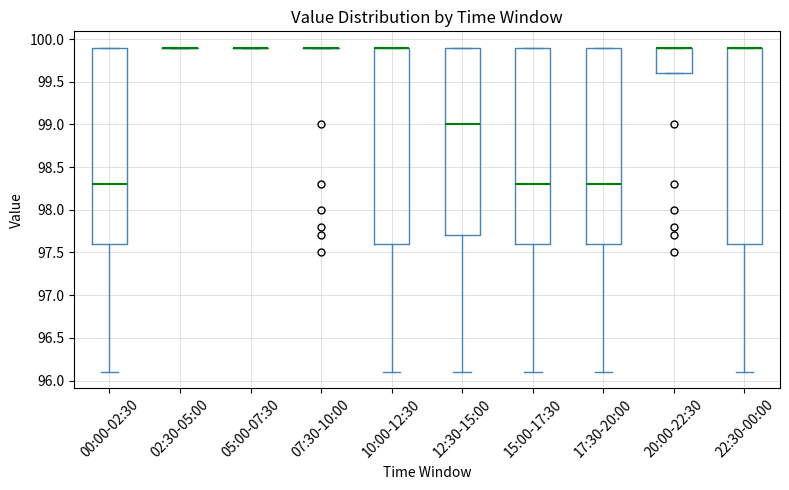

Reading left to right, read every box against the y-axis: the position of its median line, the range the box covers, and the ends of its whiskers. The values are not printed on the chart, so give them approximately, as read against the axis.

00:00-02:30: median 98.3, box 97.6 to 99.9, whiskers 96.1 to 99.9
02:30-05:00: box collapsed to a line at 99.9, whiskers 99.9 to 99.9
05:00-07:30: box collapsed to a line at 99.9, whiskers 99.9 to 99.9
07:30-10:00: box collapsed to a line at 99.9, whiskers 99.9 to 99.9
10:00-12:30: median 99.9 (drawn on the box's upper edge), box 97.6 to 99.9, whiskers 96.1 to 99.9
12:30-15:00: median 99.0, box 97.7 to 99.9, whiskers 96.1 to 99.9
15:00-17:30: median 98.3, box 97.6 to 99.9, whiskers 96.1 to 99.9
17:30-20:00: median 98.3, box 97.6 to 99.9, whiskers 96.1 to 99.9
20:00-22:30: median 99.9 (drawn on the box's upper edge), box 99.6 to 99.9, whiskers 99.6 to 99.9
22:30-00:00: median 99.9 (drawn on the box's upper edge), box 97.6 to 99.9, whiskers 96.1 to 99.9